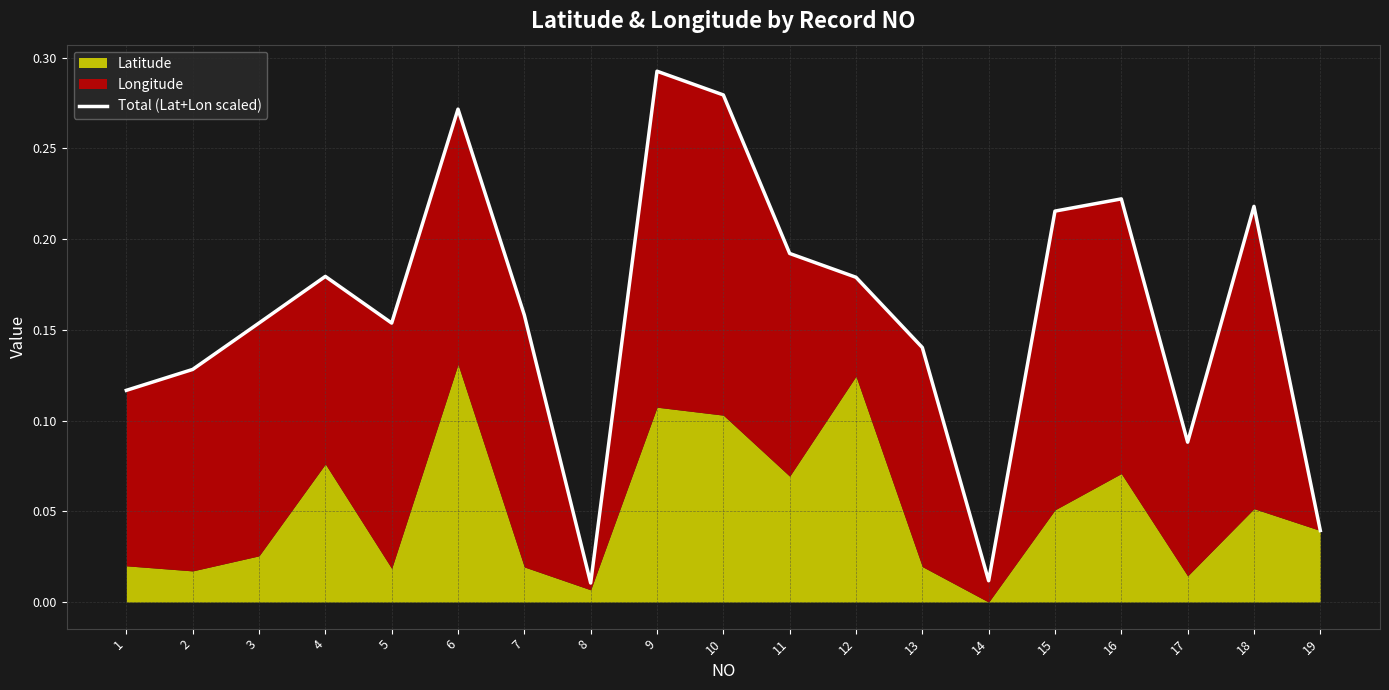

Is it true that the value at 11 is 0.2?

True